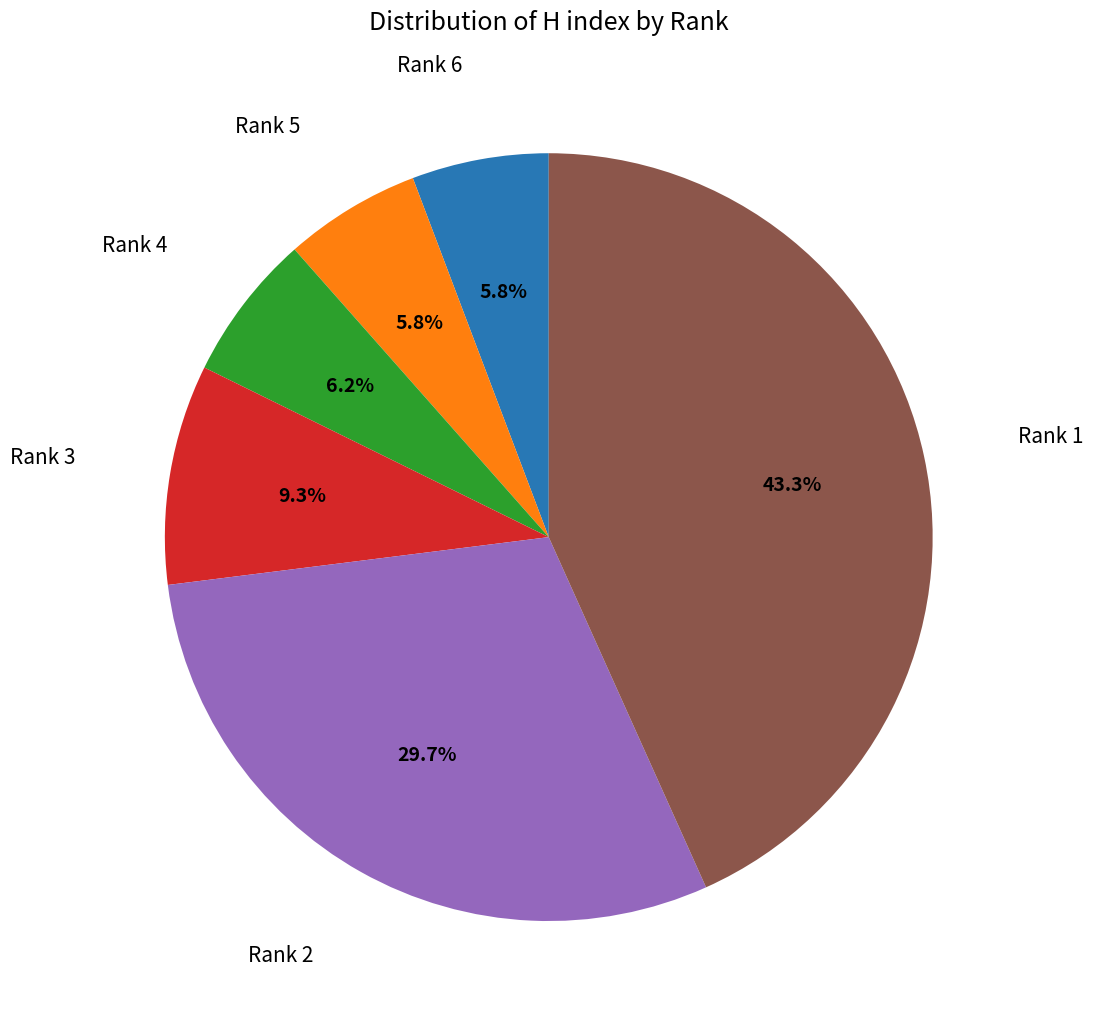

Does any single category account for the majority?

No